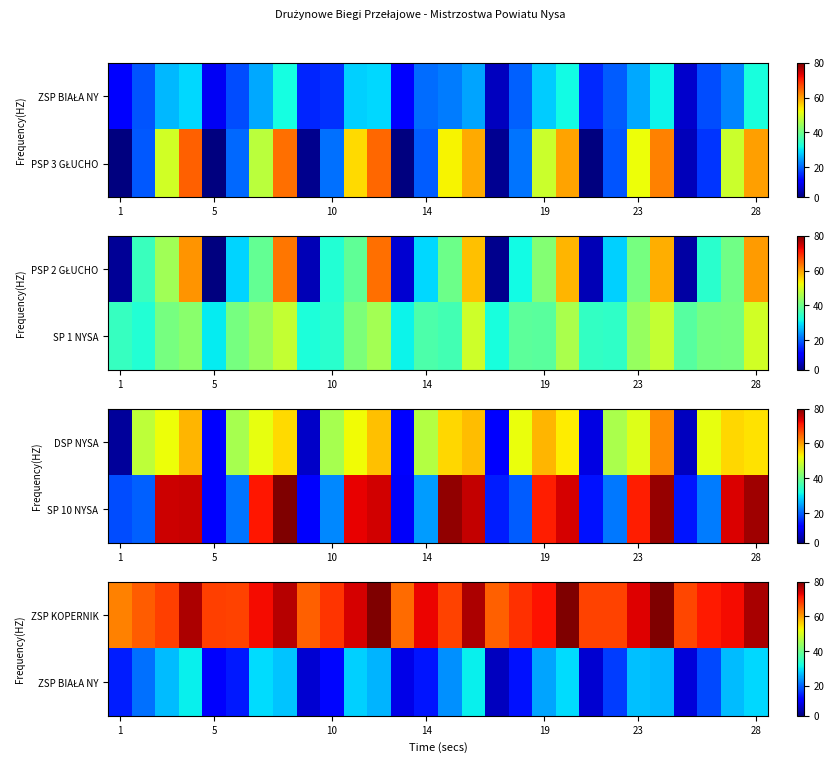

Which label corresponds to the smallest value in the chart?

16